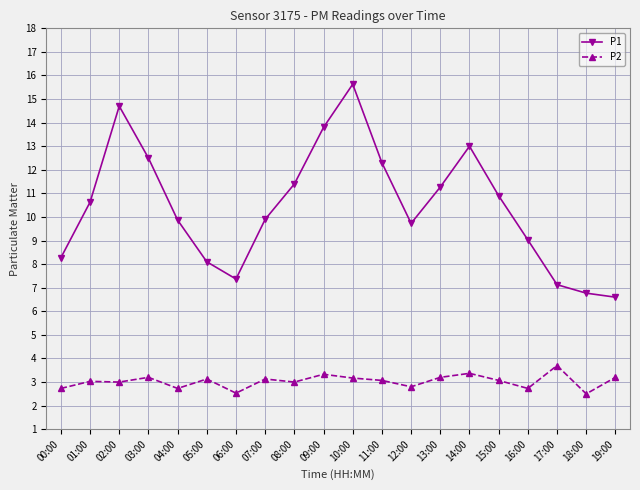

What is the lowest value of the P2 series?

2.5